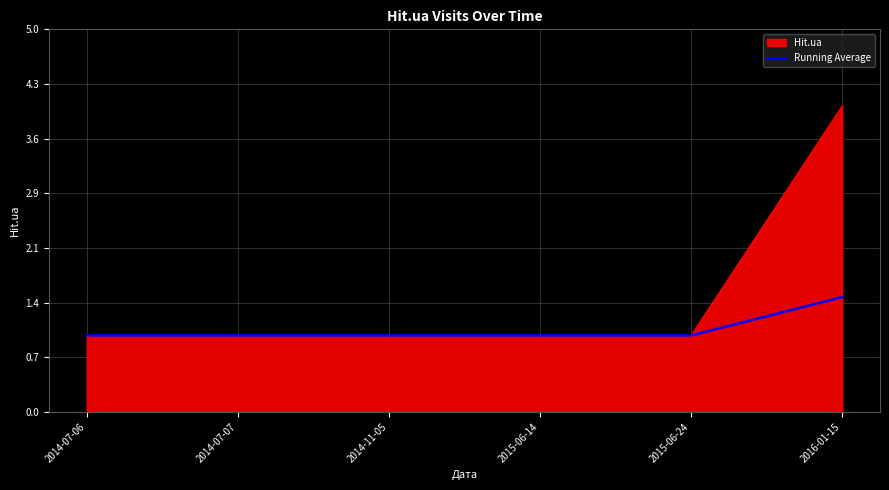

What is the lowest value of the Hit.ua series?

1.0